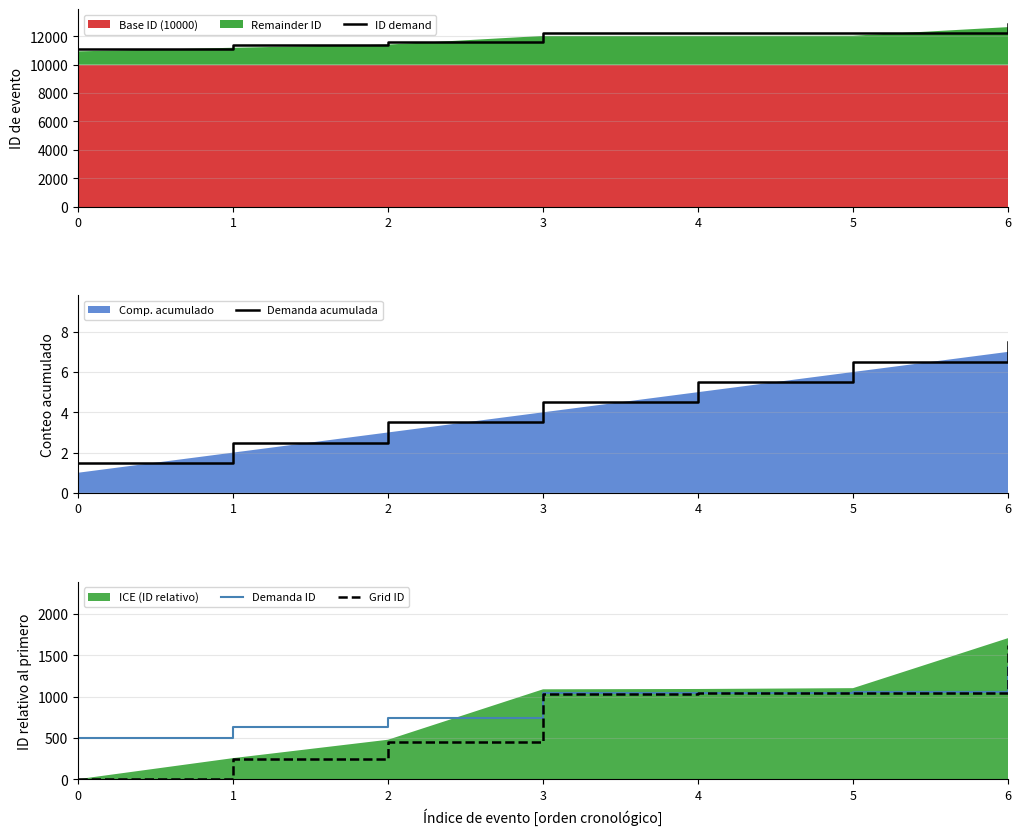

Between 1 and 0, which is larger?

1